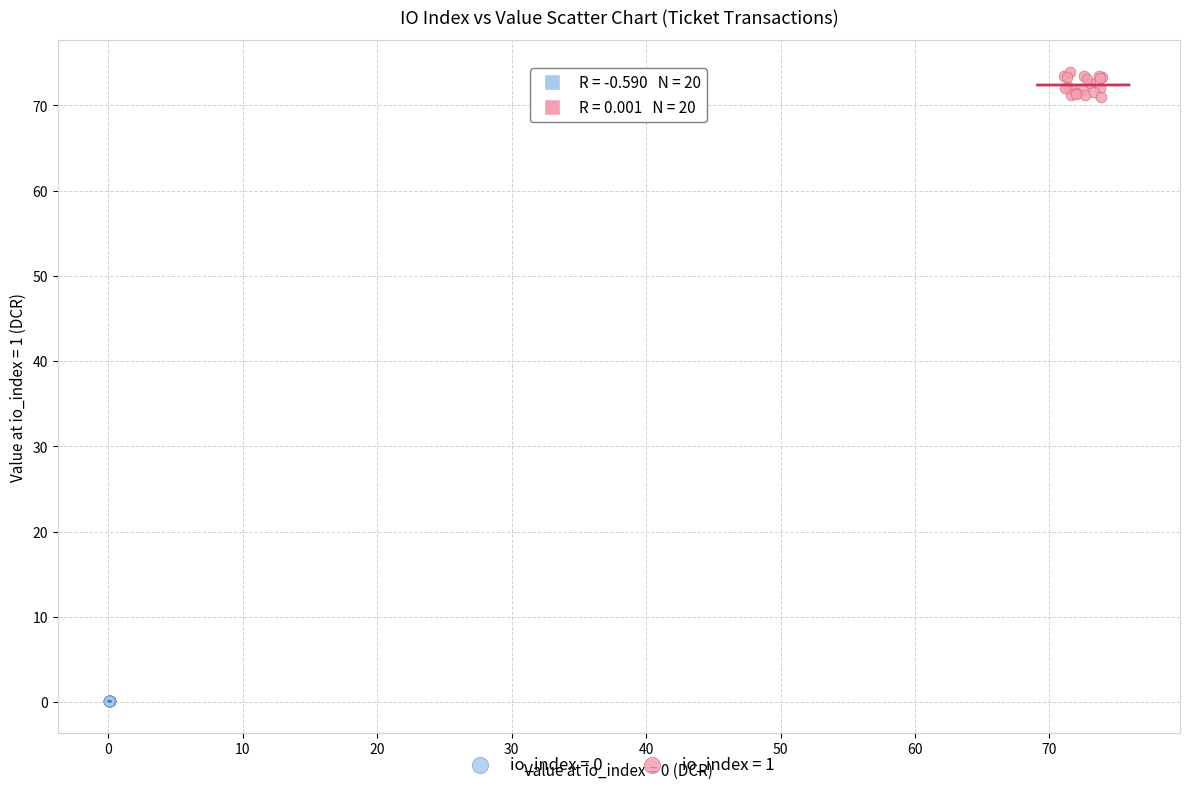

Which series has the largest Y range (max minus min)?

io_index = 1